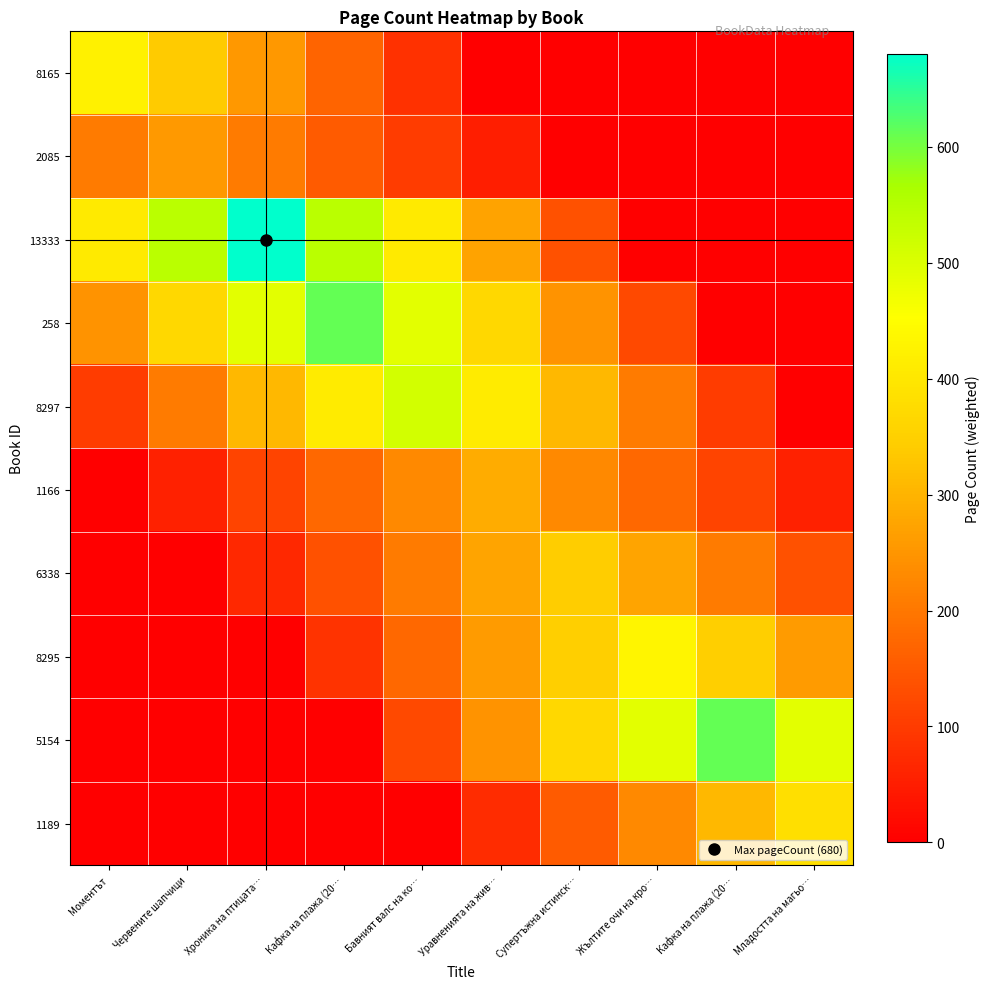

Which label corresponds to the smallest value in the chart?

Уравненията на жив…